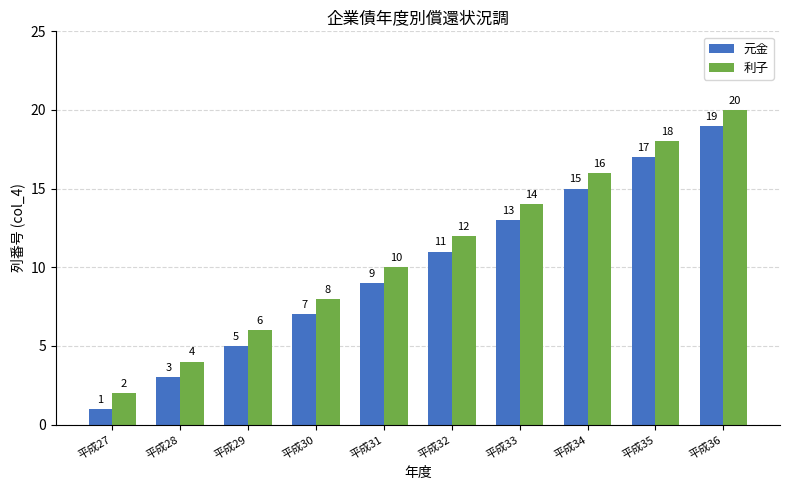

What is the value of the 元金 bar at the 7th from the left?

13